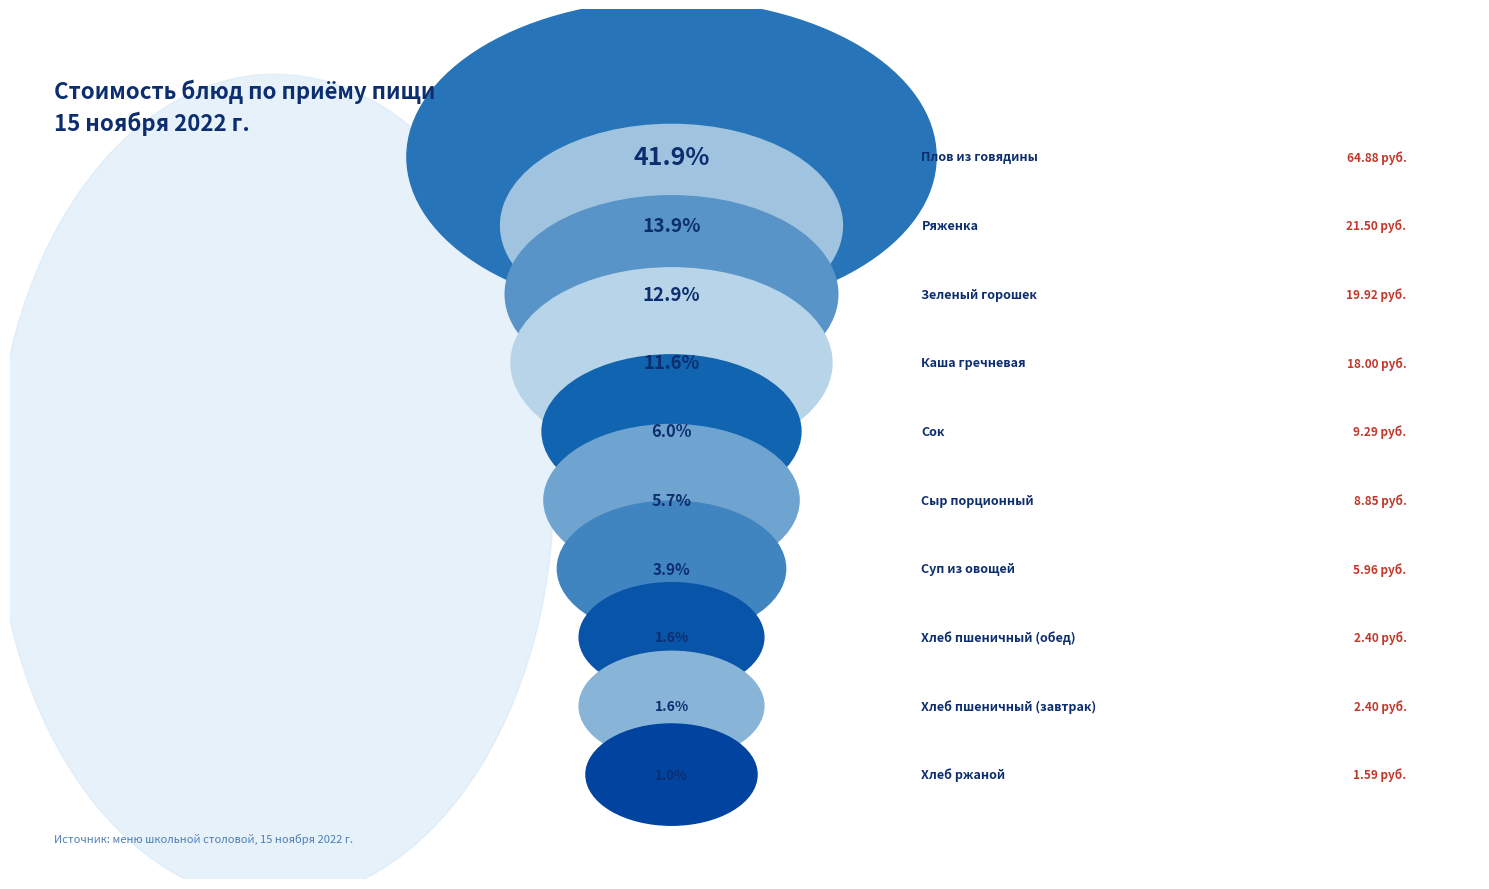

To the nearest percent, what is the difference between the Сыр порционный and Плов из говядины slice percentages?

36%